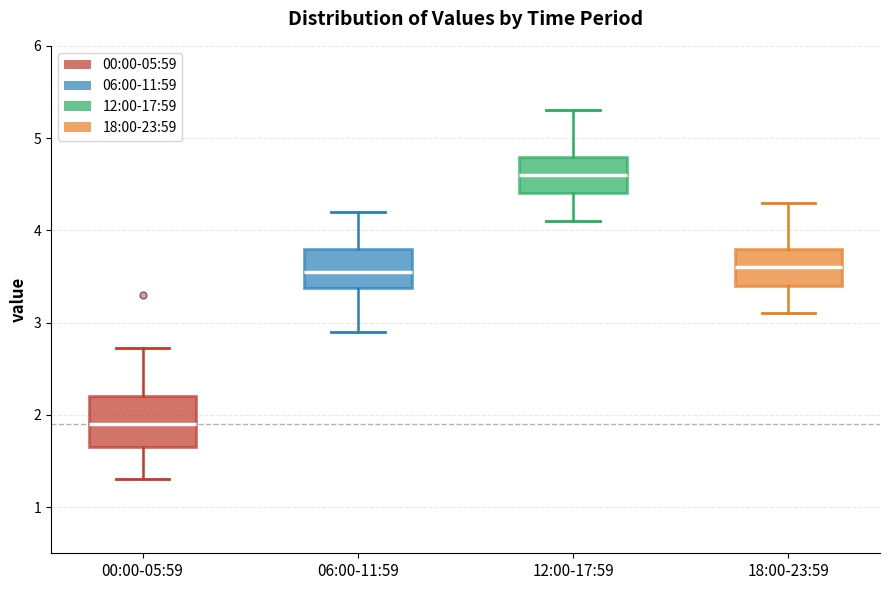

Where is the upper edge of the box for 00:00-05:59 on the y-axis? The values are not printed on the chart, so give them approximately, as read against the axis.

2.2